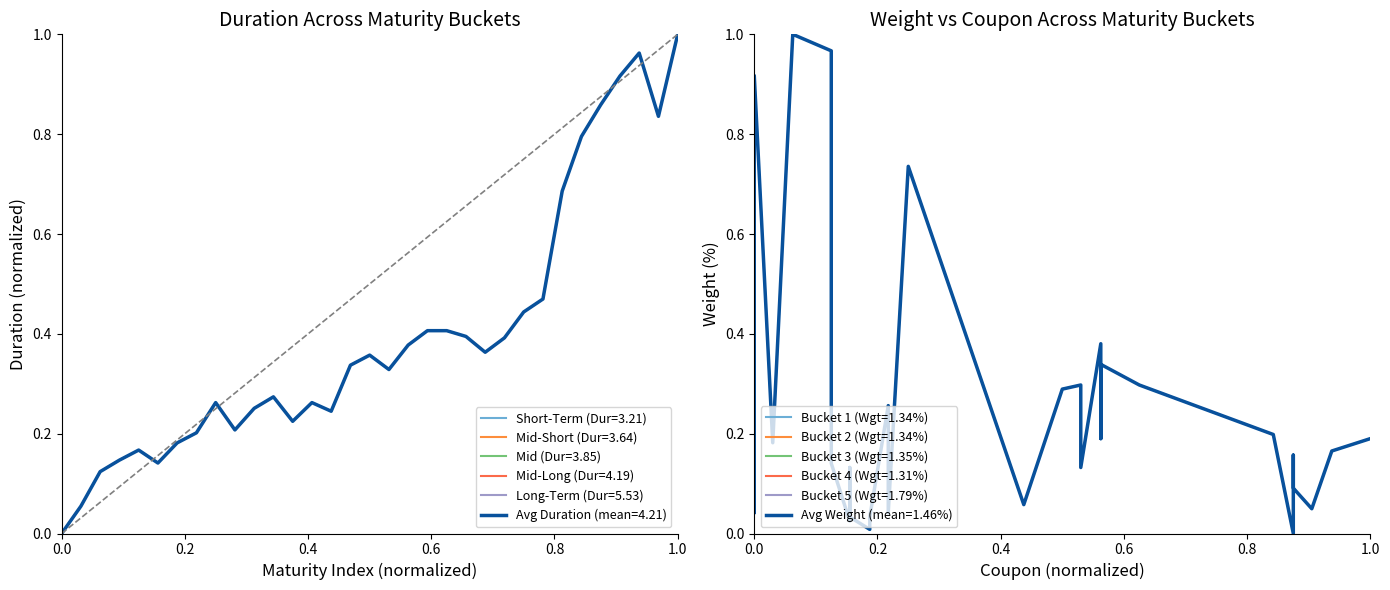

How many categories are shown in the chart?

33